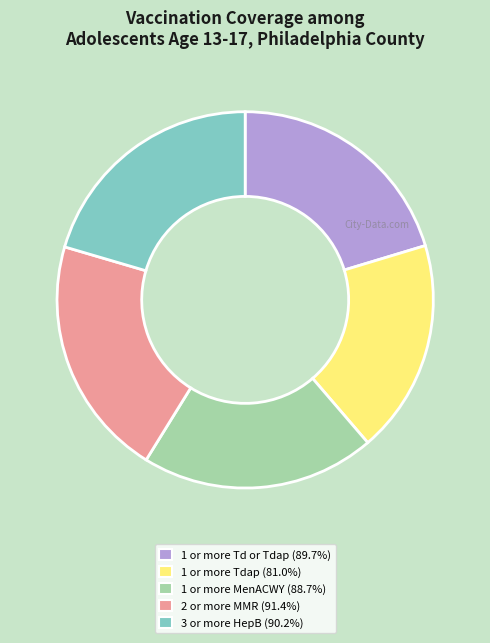

Approximately how many times larger is the value at 1 or more Tdap compared to 2 or more MMR?

0.9